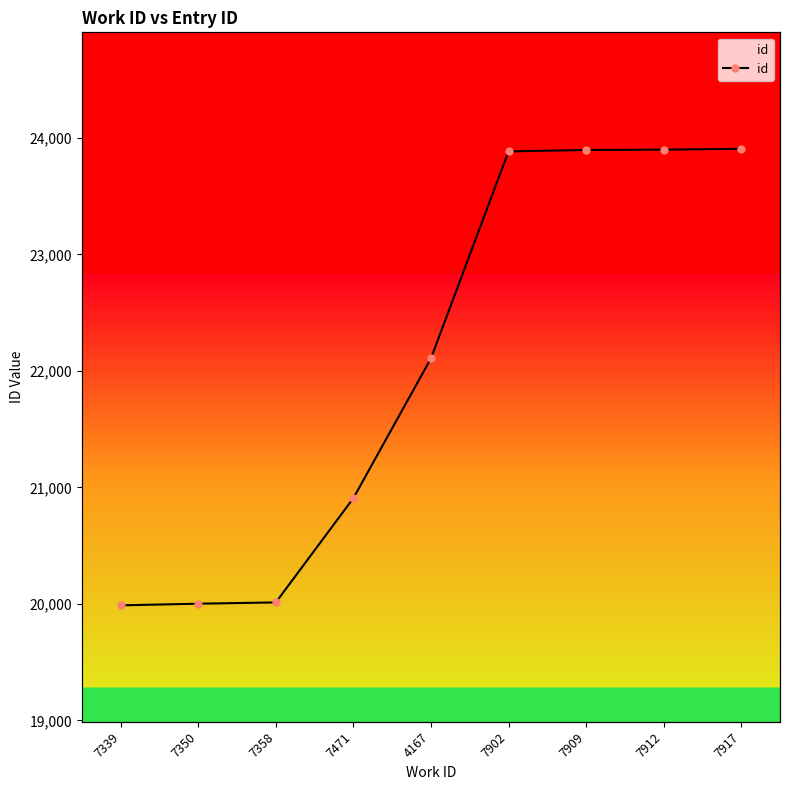

How many lines are shown in the chart?

1